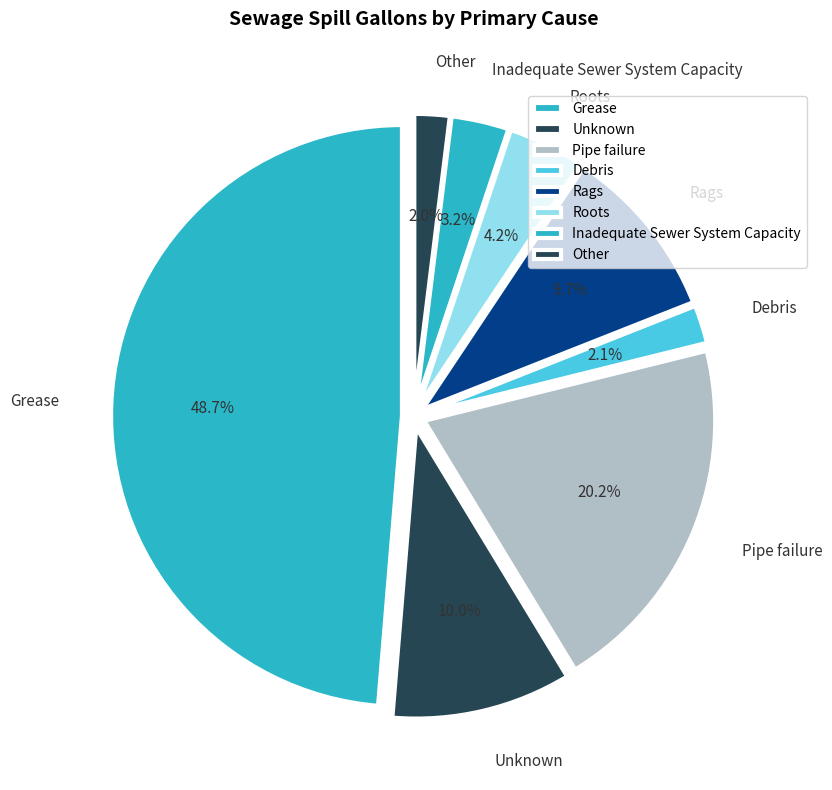

Is it true that Pipe failure is 34% of the pie?

False